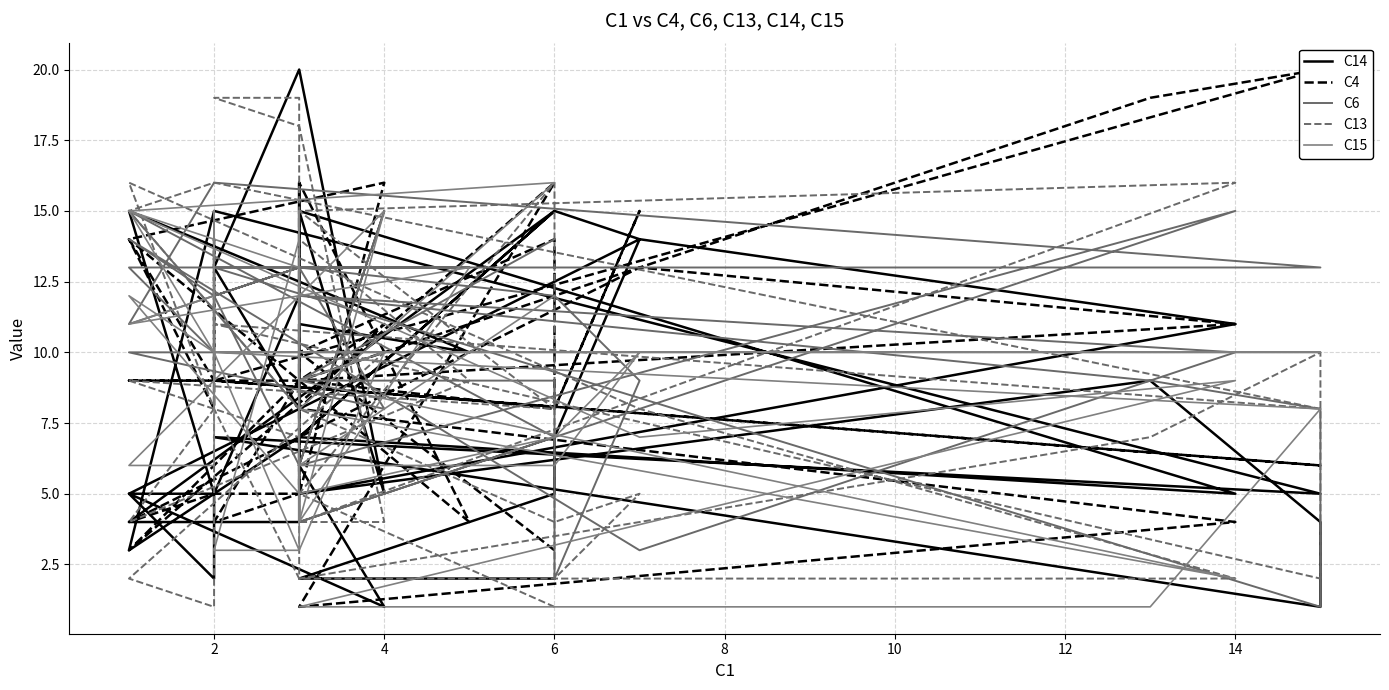

What is the highest value of the C6 series?

16